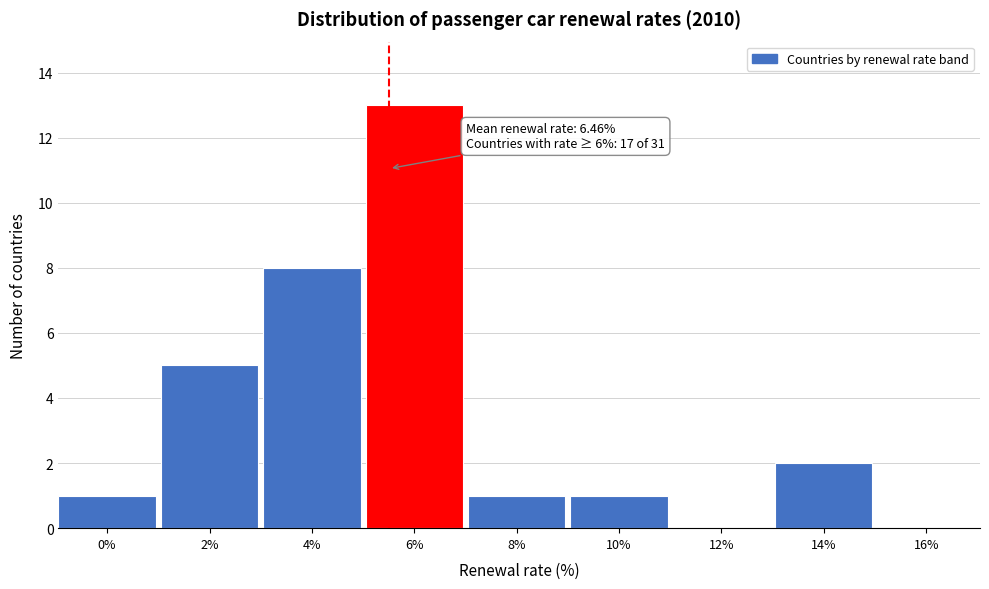

Reading left to right, list all the values displayed in this chart.

0%=1	2%=5	4%=8	6%=13	8%=1	10%=1	12%=0	14%=2	16%=0